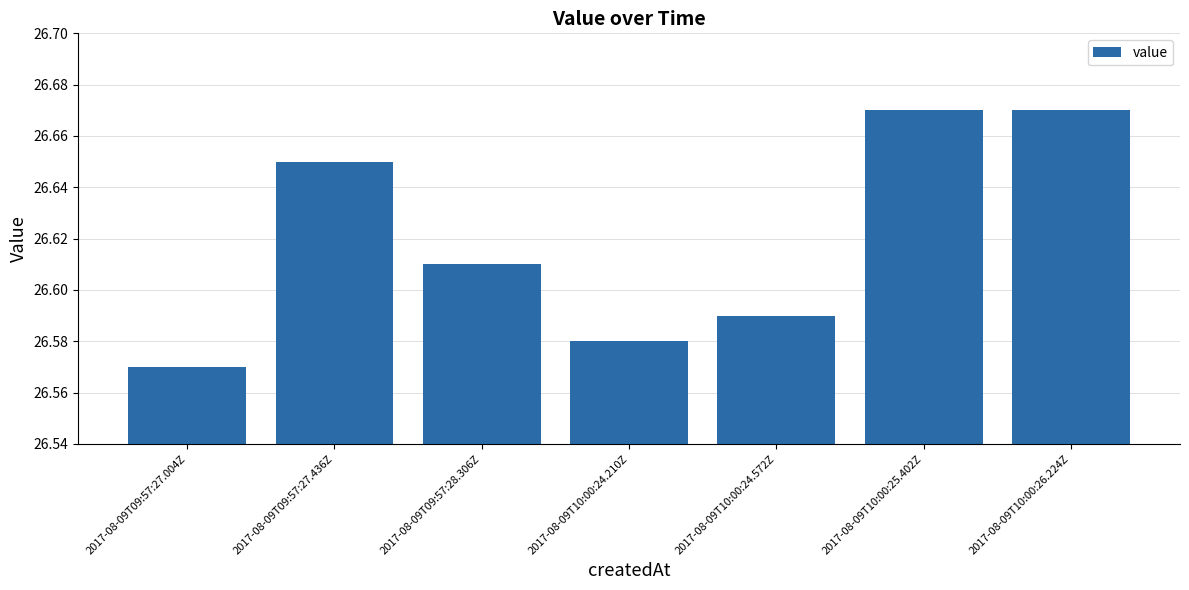

What is the ratio of the value at 2017-08-09T10:00:25.402Z to the value at 2017-08-09T09:57:27.004Z?

1.0